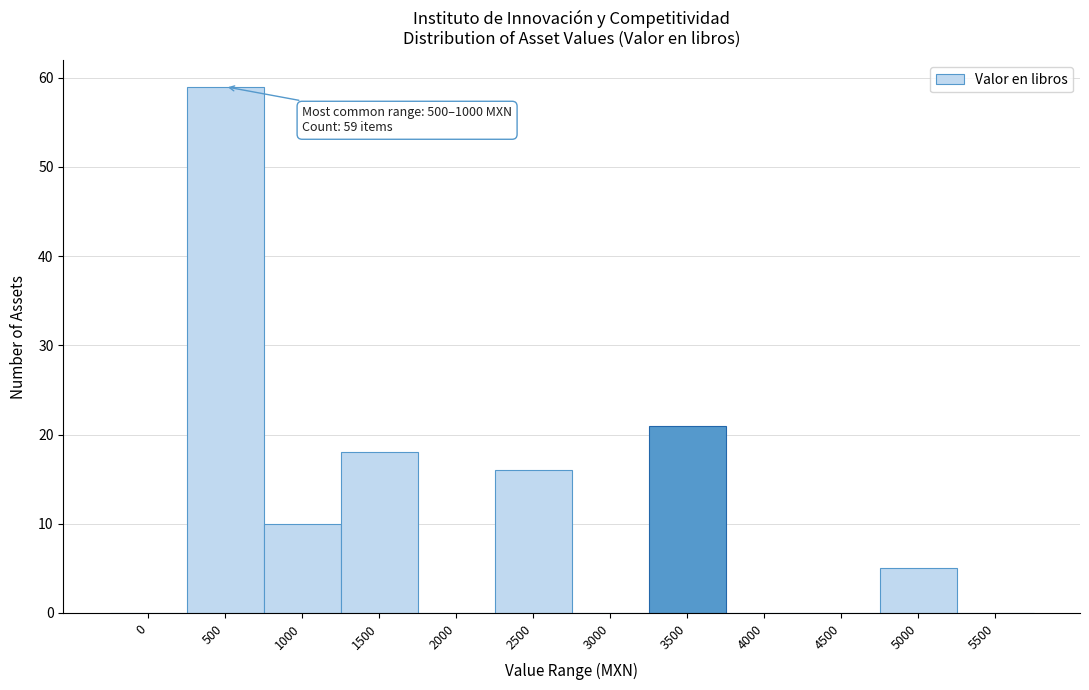

Reading left to right, what are all the values shown in this chart?

0=0	500=59	1000=10	1500=18	2000=0	2500=16	3000=0	3500=21	4000=0	4500=0	5000=5	5500=0